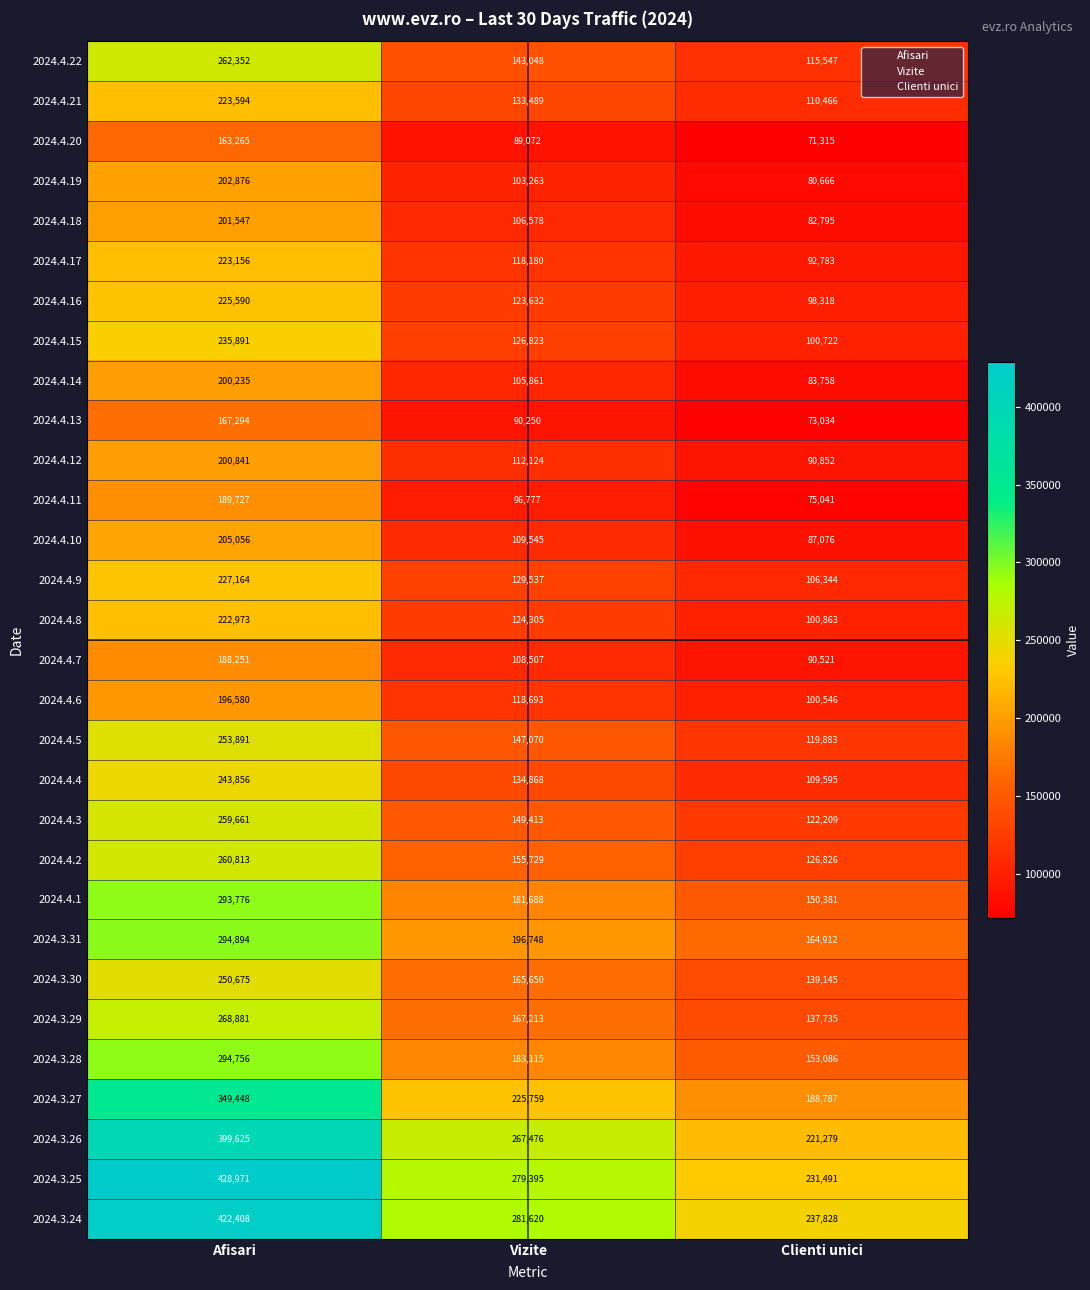

What is the difference between the maximum and second lowest values in the 2024.4.4 series?

108988